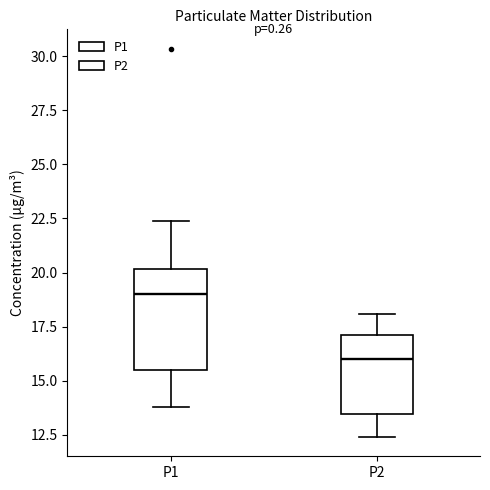

Comparing the boxes themselves (not the whiskers), which one is the tallest?

P1